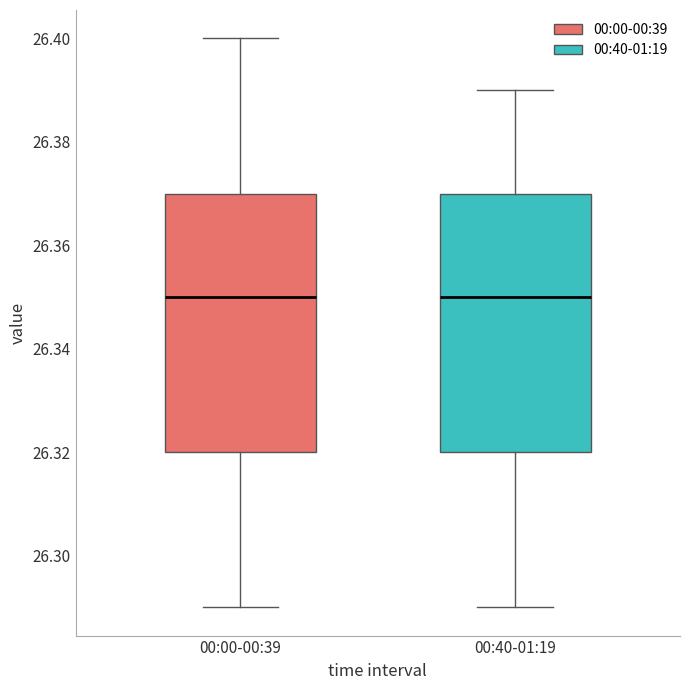

Reading left to right, read every box against the y-axis: the position of its median line, the range the box covers, and the ends of its whiskers. The values are not printed on the chart, so give them approximately, as read against the axis.

00:00-00:39: median 26.35, box 26.32 to 26.37, whiskers 26.29 to 26.40
00:40-01:19: median 26.35, box 26.32 to 26.37, whiskers 26.29 to 26.39